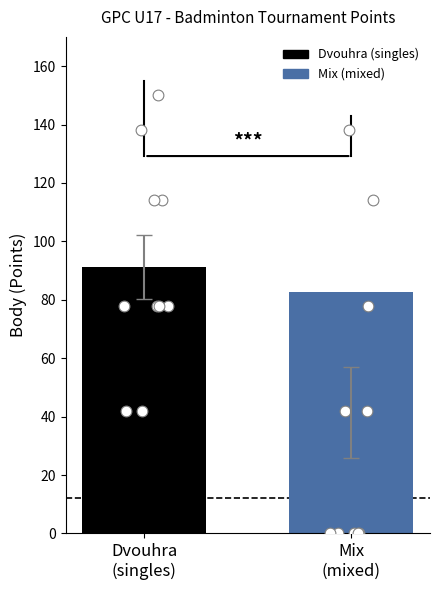

Is the value of Mix Body at Hykyš Dominik greater than the value of Dvouhra Body at Forejt Michal?

No